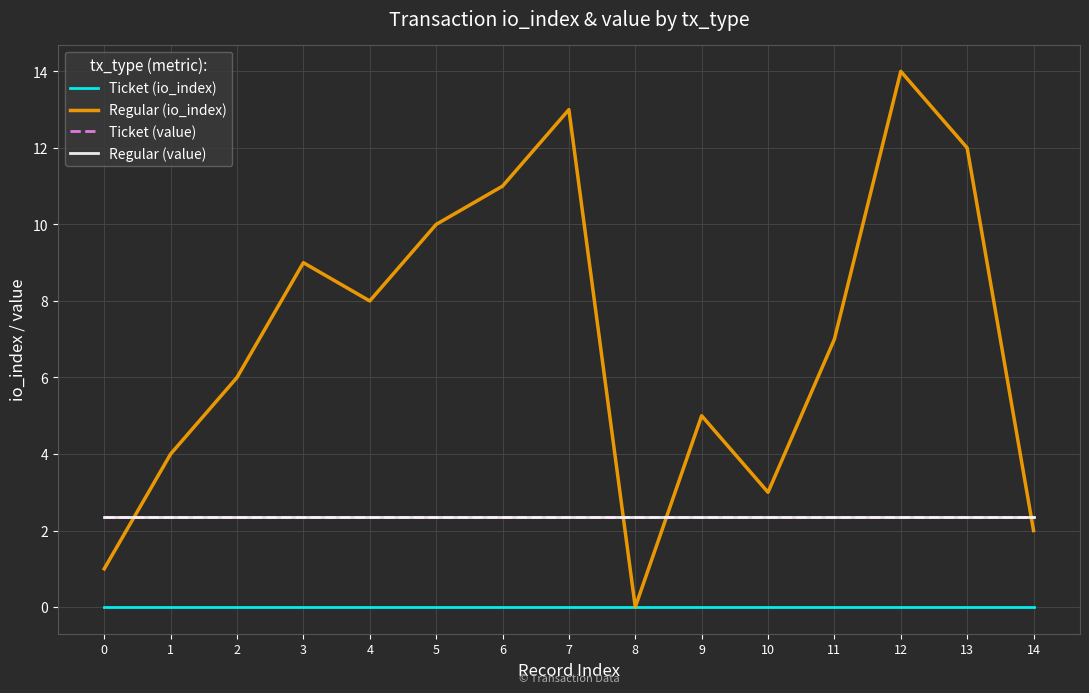

Does the chart have visible grid lines?

Yes